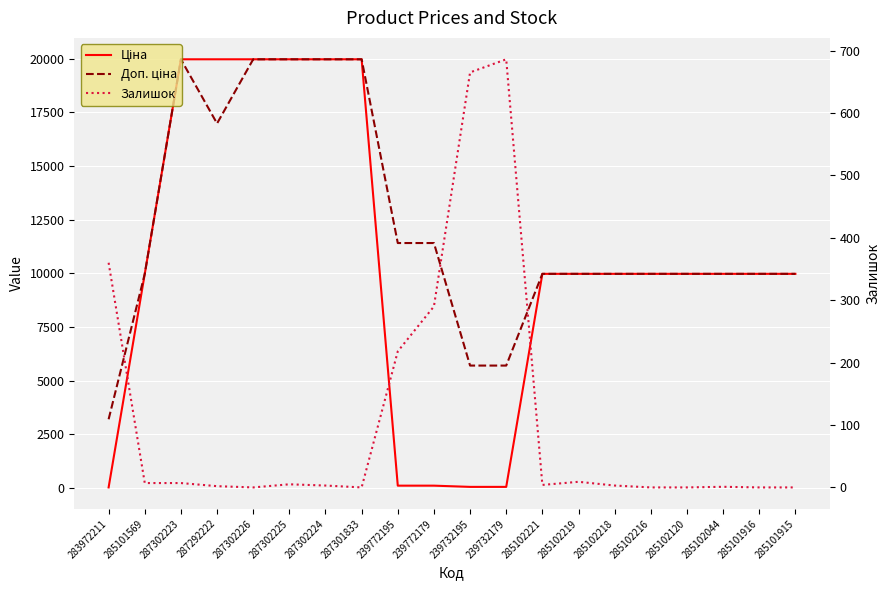

What is the spread (max minus min) of values at 285102044?

9974.0